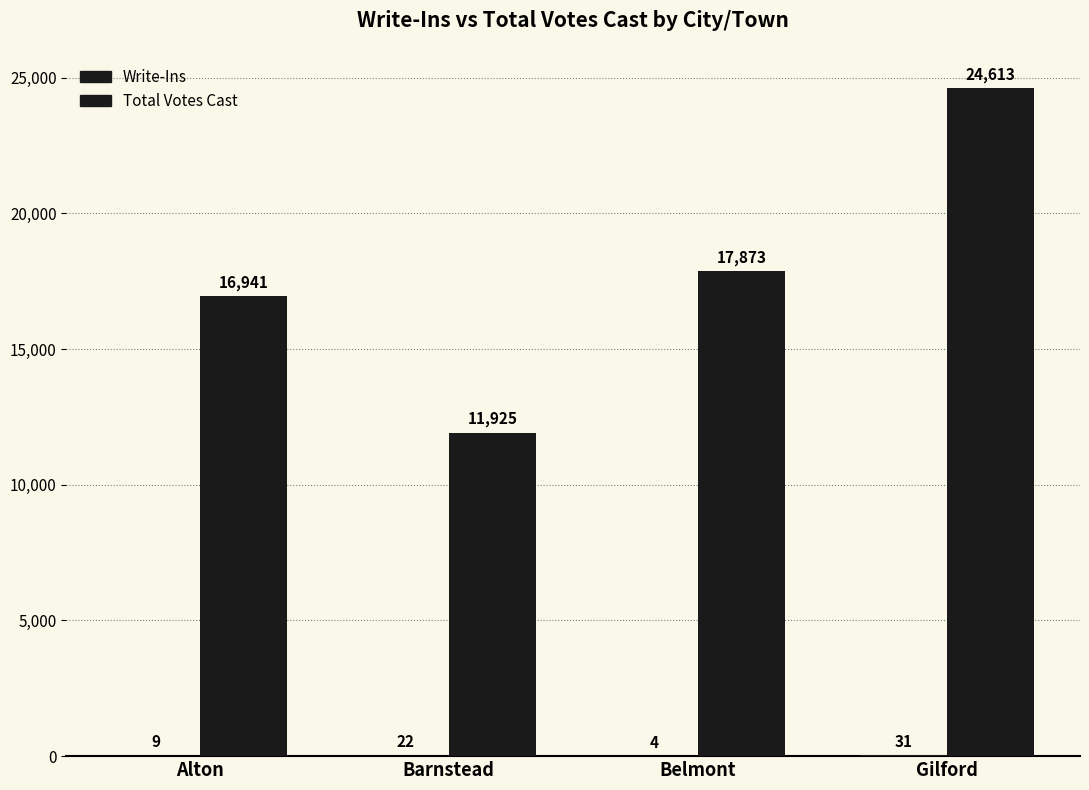

What is the sum of the Total Votes Cast values at Gilford and Alton?

41554